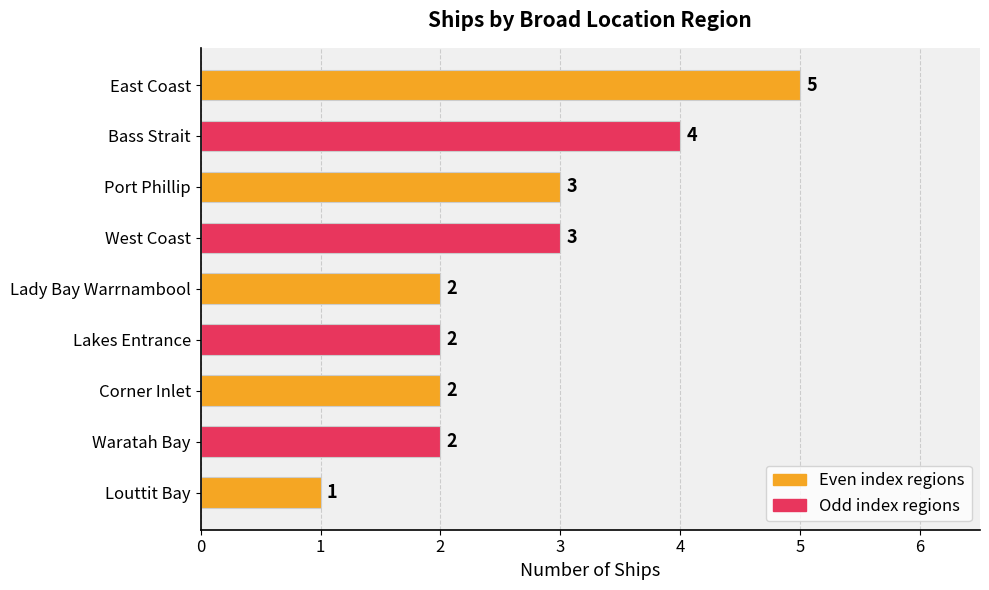

What is the value of the 7th bar from the top?

2